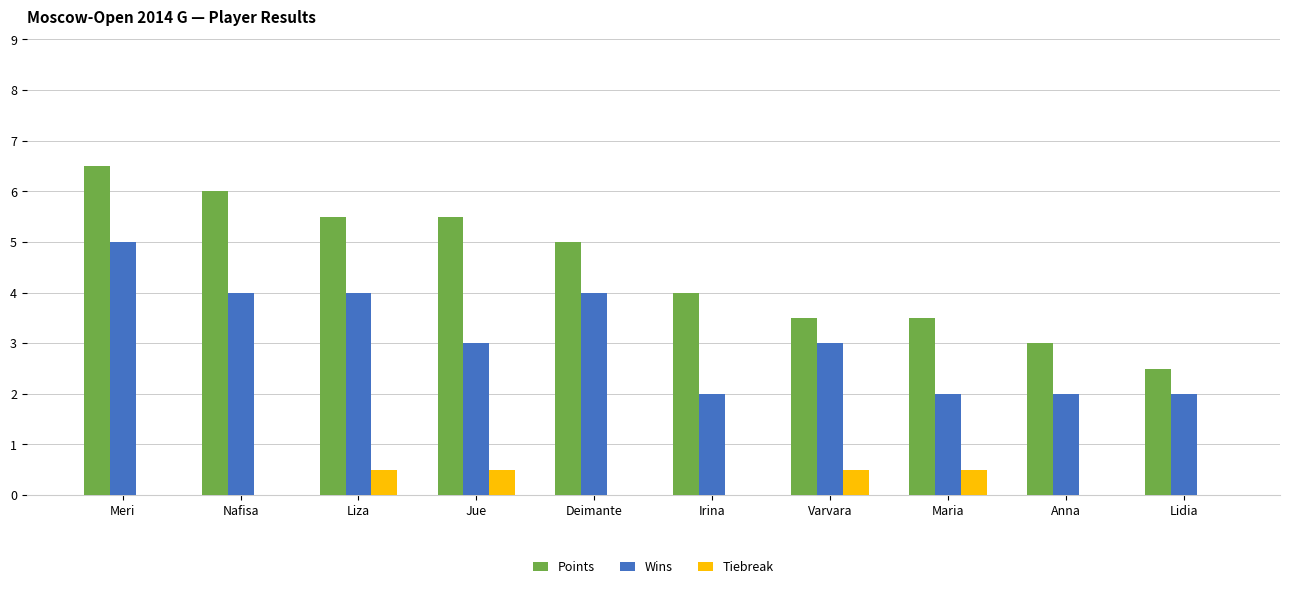

Is the value of Points at Anna greater than the value of Wins at Anna?

Yes